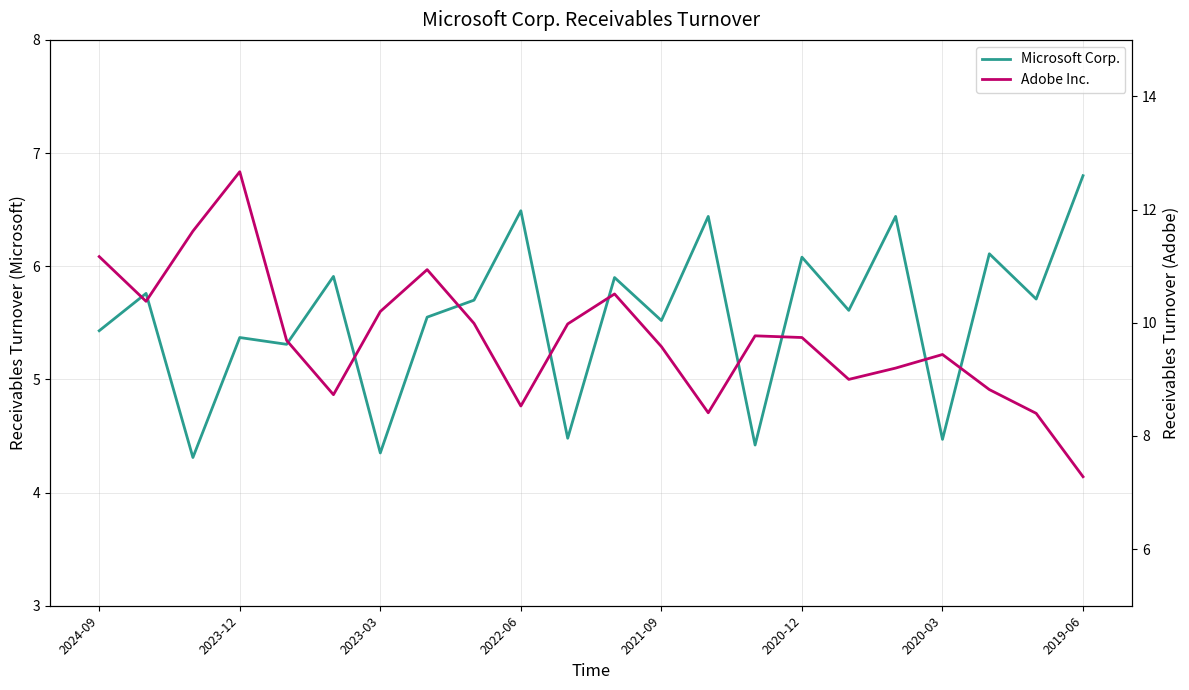

In Adobe Inc., how many points are lower than both neighbors (excluding endpoints)?

5